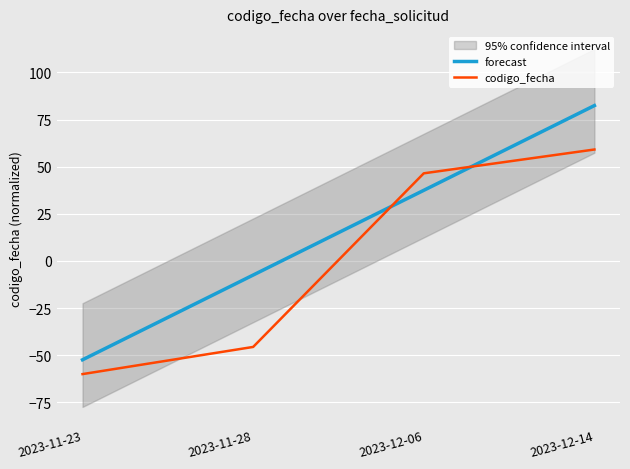

What position from the left is 2023-11-23?

1